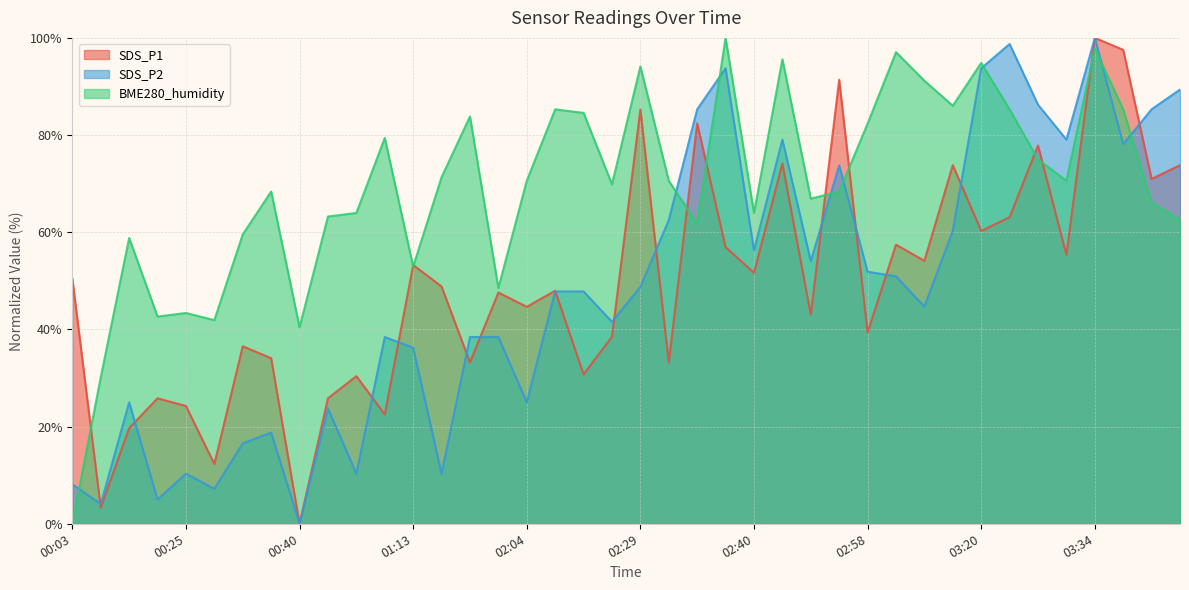

What are all the series names shown in the legend?

SDS_P1, SDS_P2, BME280_humidity